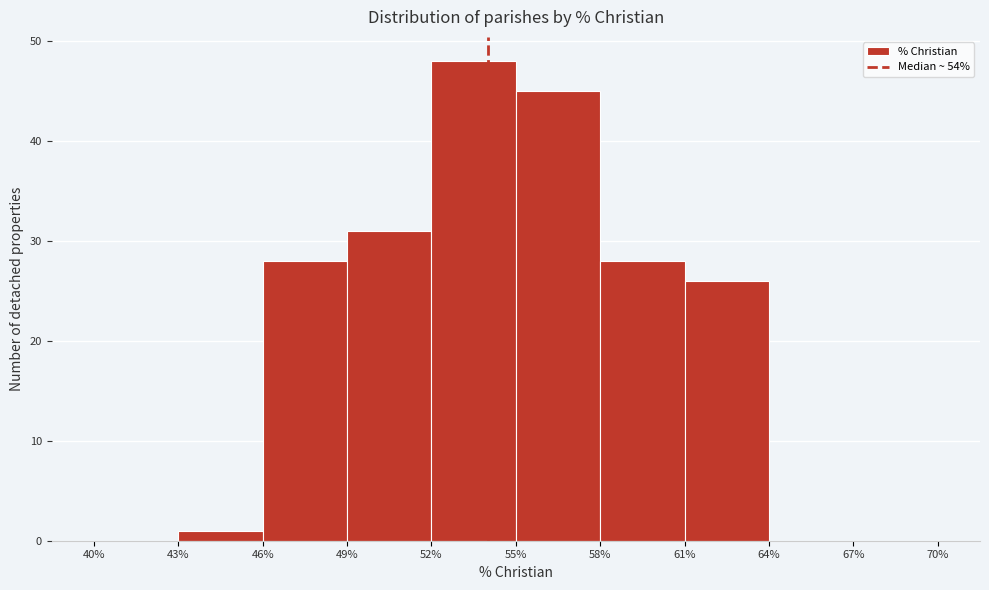

Reading left to right, list every bar in this chart as the range it spans on the x-axis followed by its height. The values are not printed on the chart, so give them approximately, as read against the axis.

40% to 43%: 0
43% to 46%: 1
46% to 49%: 28
49% to 52%: 31
52% to 55%: 48
55% to 58%: 45
58% to 61%: 28
61% to 64%: 26
64% to 67%: 0
67% to 70%: 0